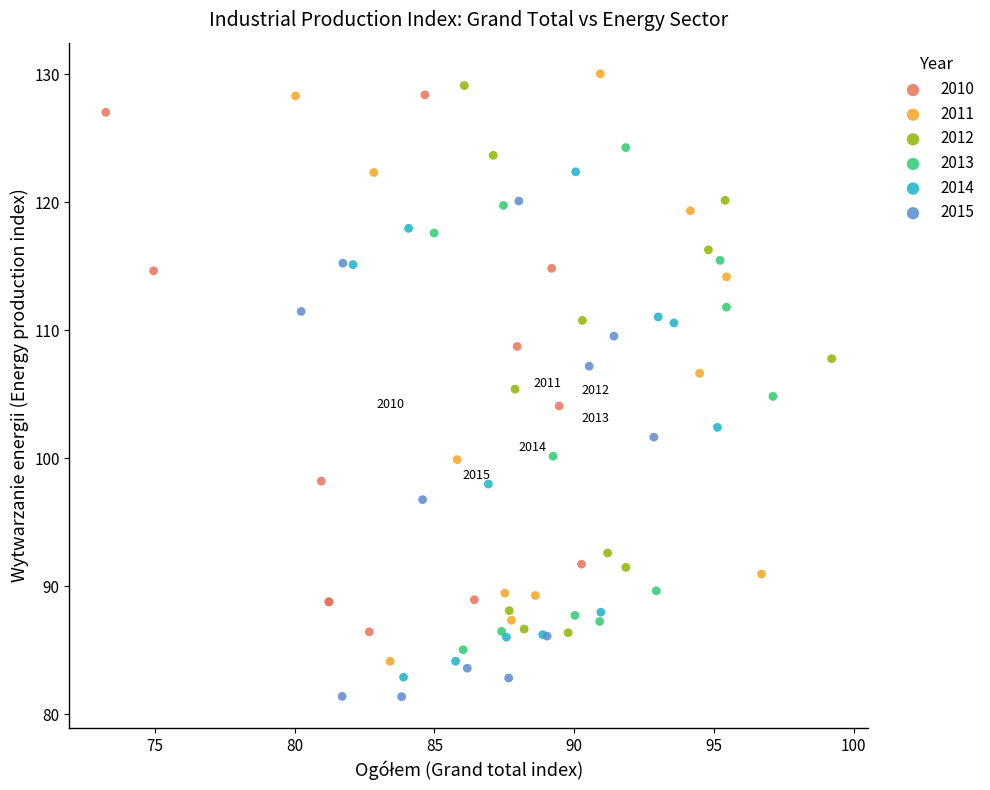

Which series has the widest spread of Y values?

2011